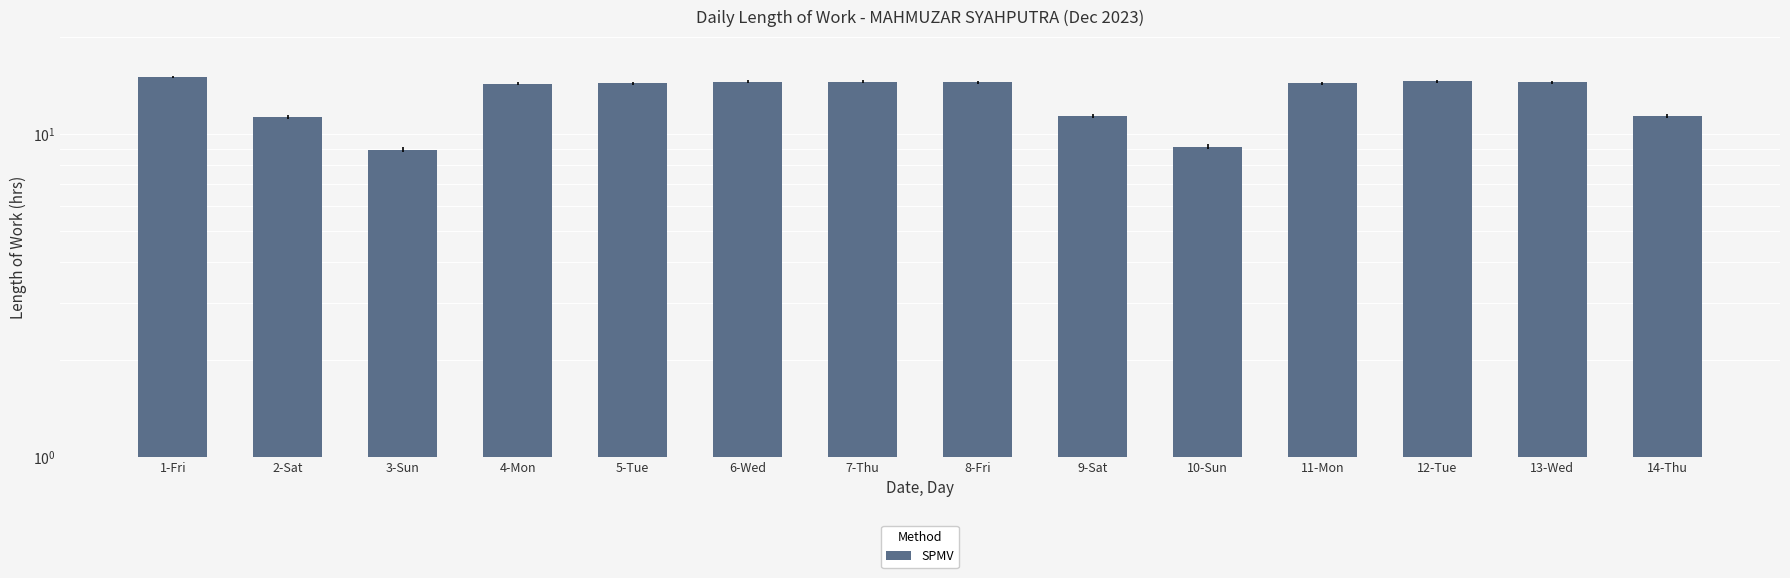

Reading right to left, transcribe all the data shown in this chart.

11.3	14.5	14.6	14.3	9.2	11.4	14.5	14.5	14.5	14.4	14.3	8.9	11.3	15.0